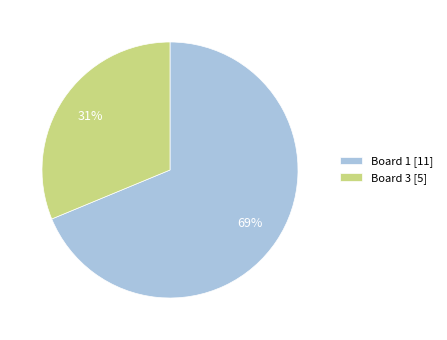

Does any single category account for the majority?

Yes